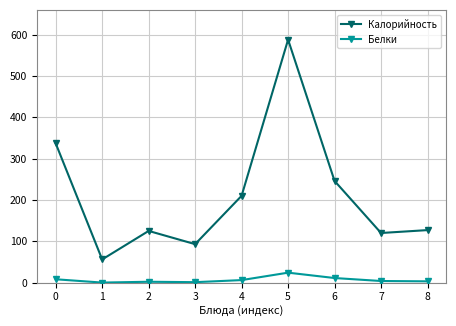

True or false: Калорийность has a value of 90.6 at 1.

False